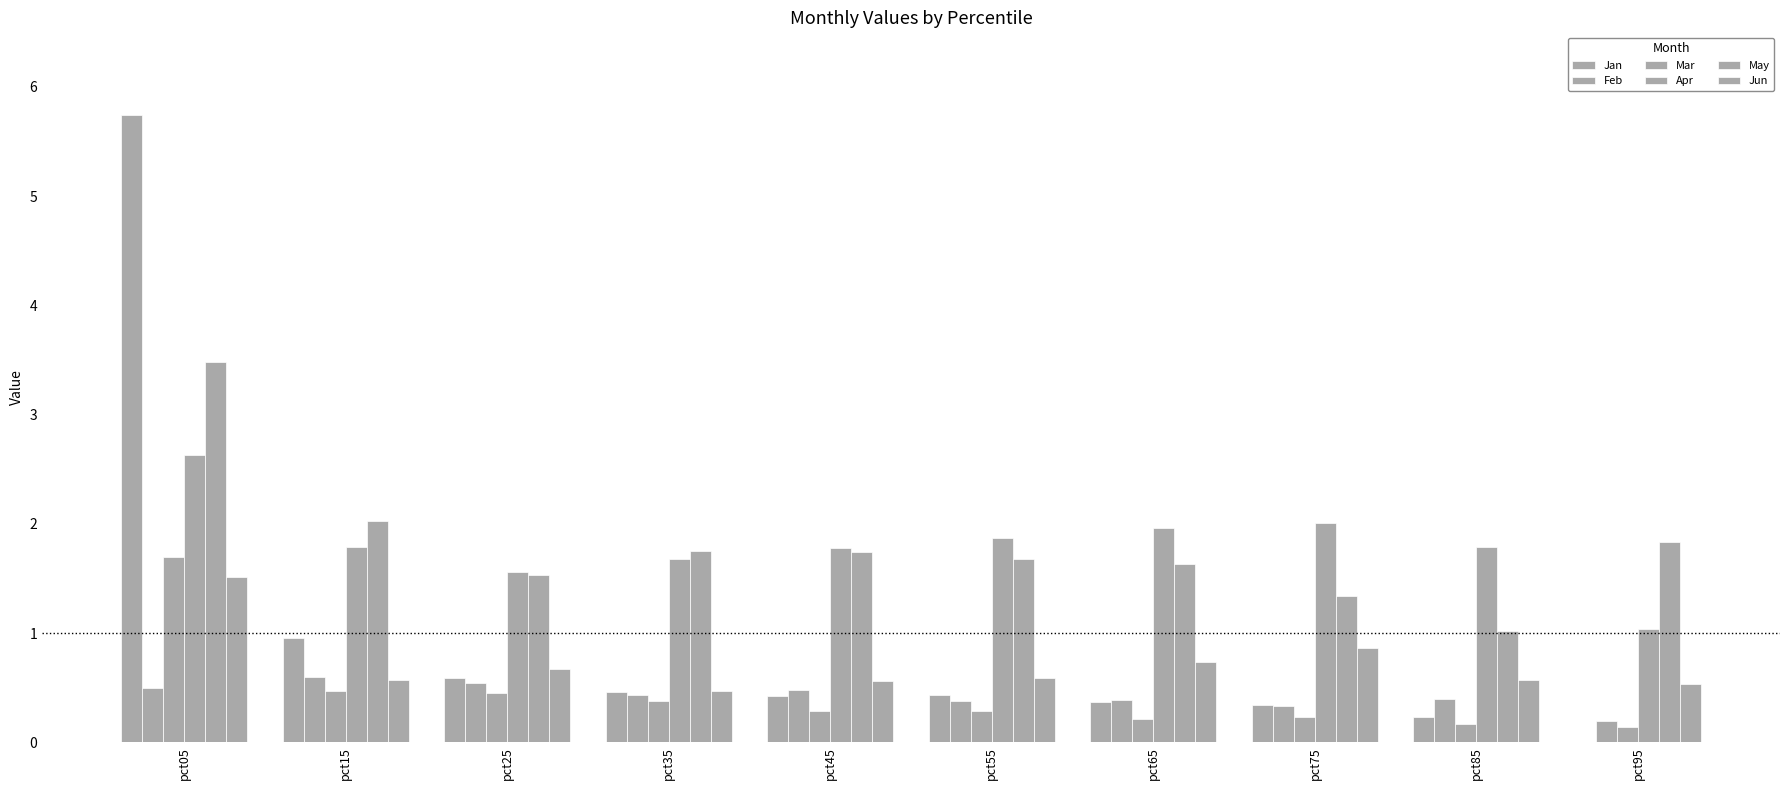

What is the sum of the Jun values at pct35 and pct85?

1.0